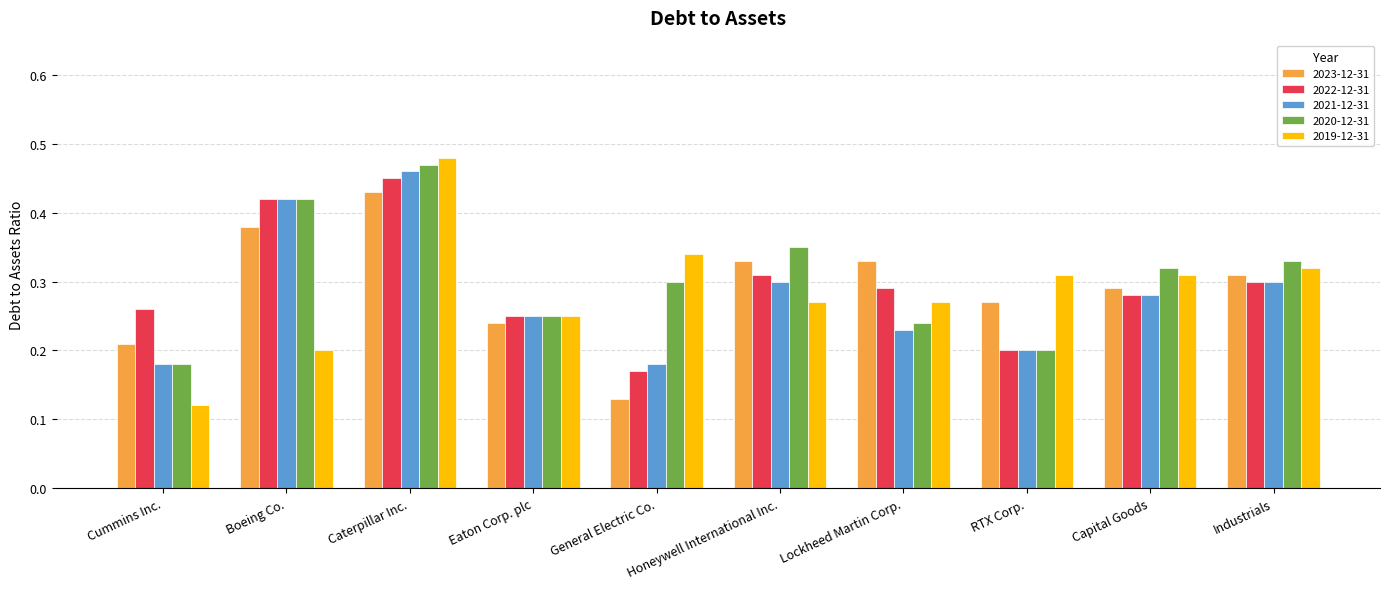

What is the label of the 1st bar from the right?

Industrials